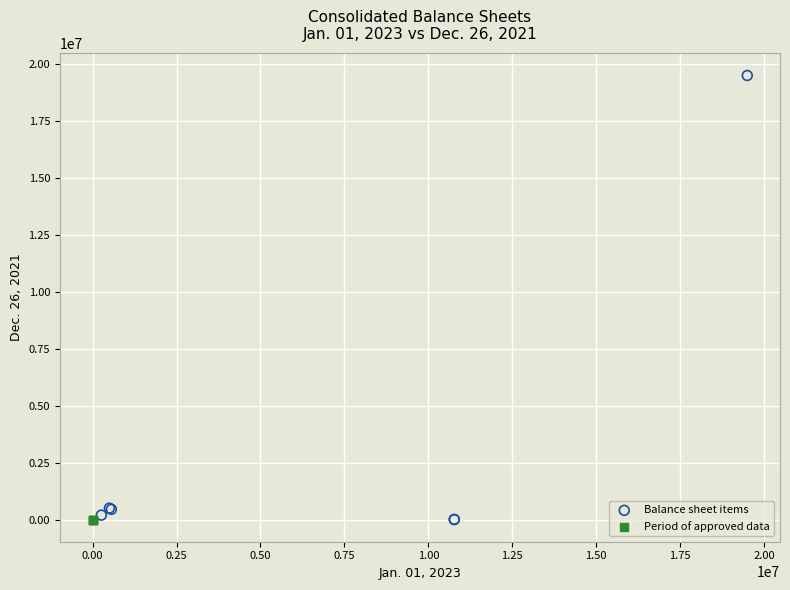

Which series reaches the maximum Y coordinate?

Balance sheet items